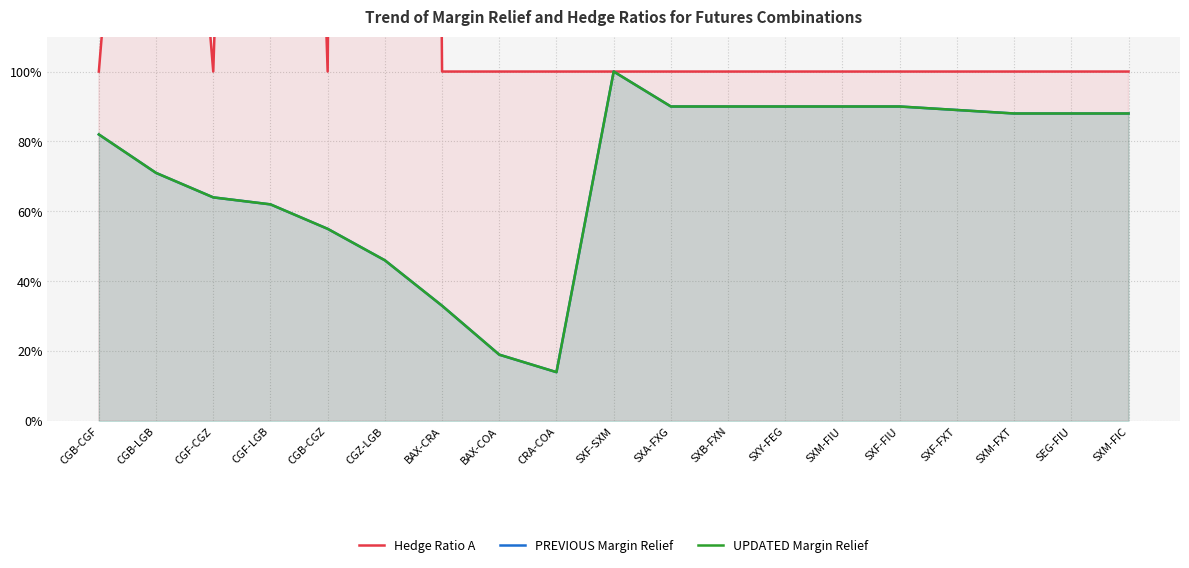

What is the label of the 12th point from the right?

BAX-COA